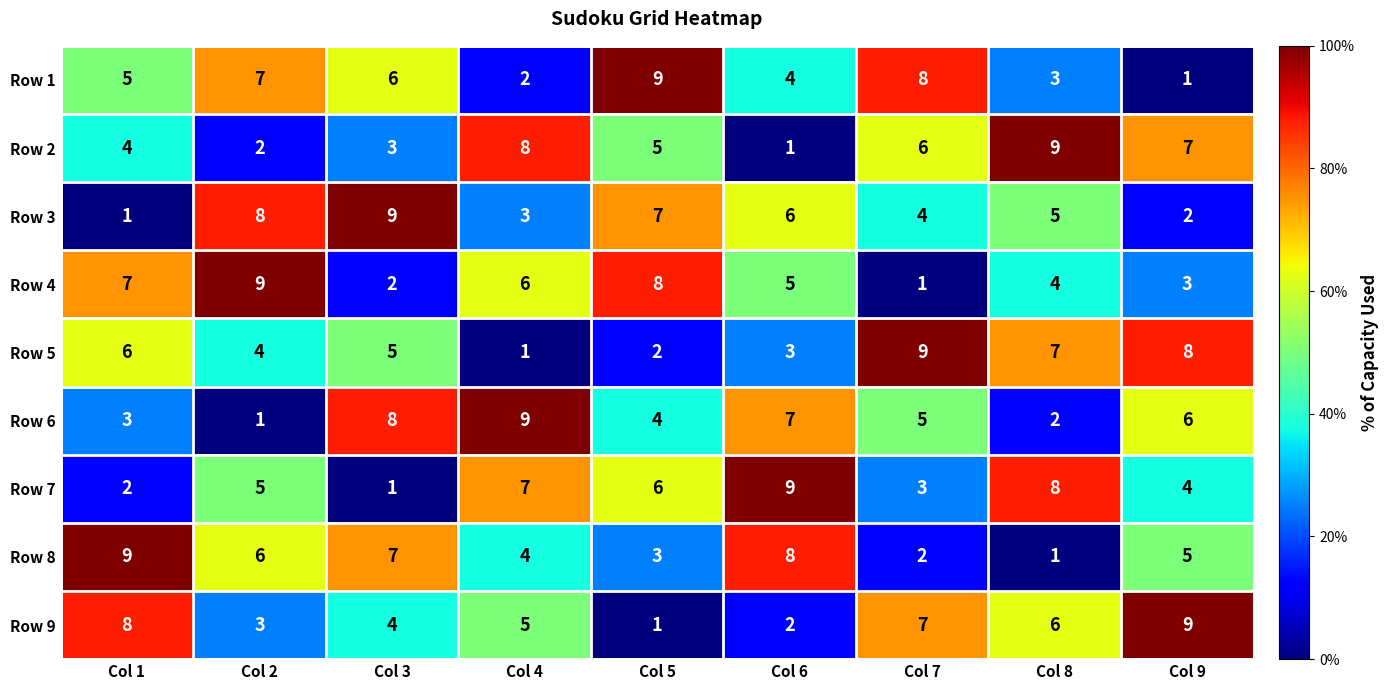

Is it true that Row 1 equals 1 at Col 9?

True